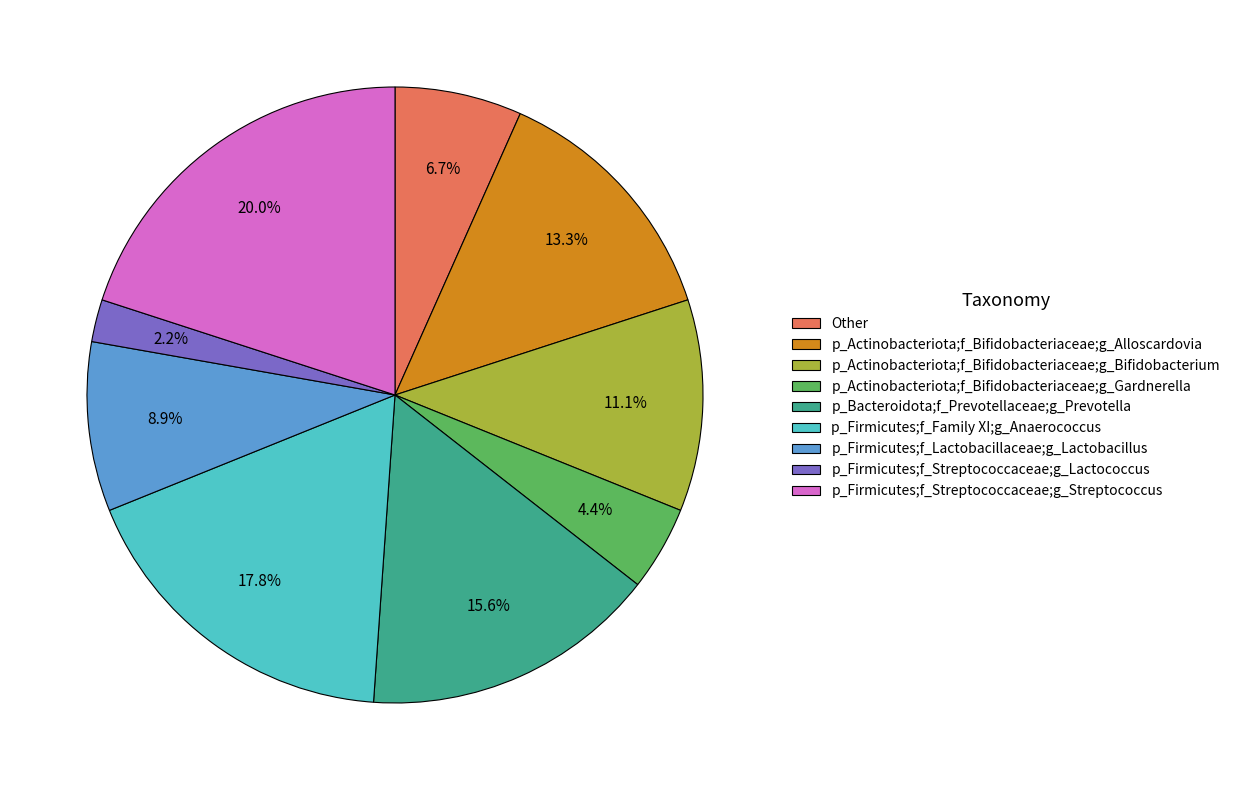

Is there a majority slice in this chart?

No